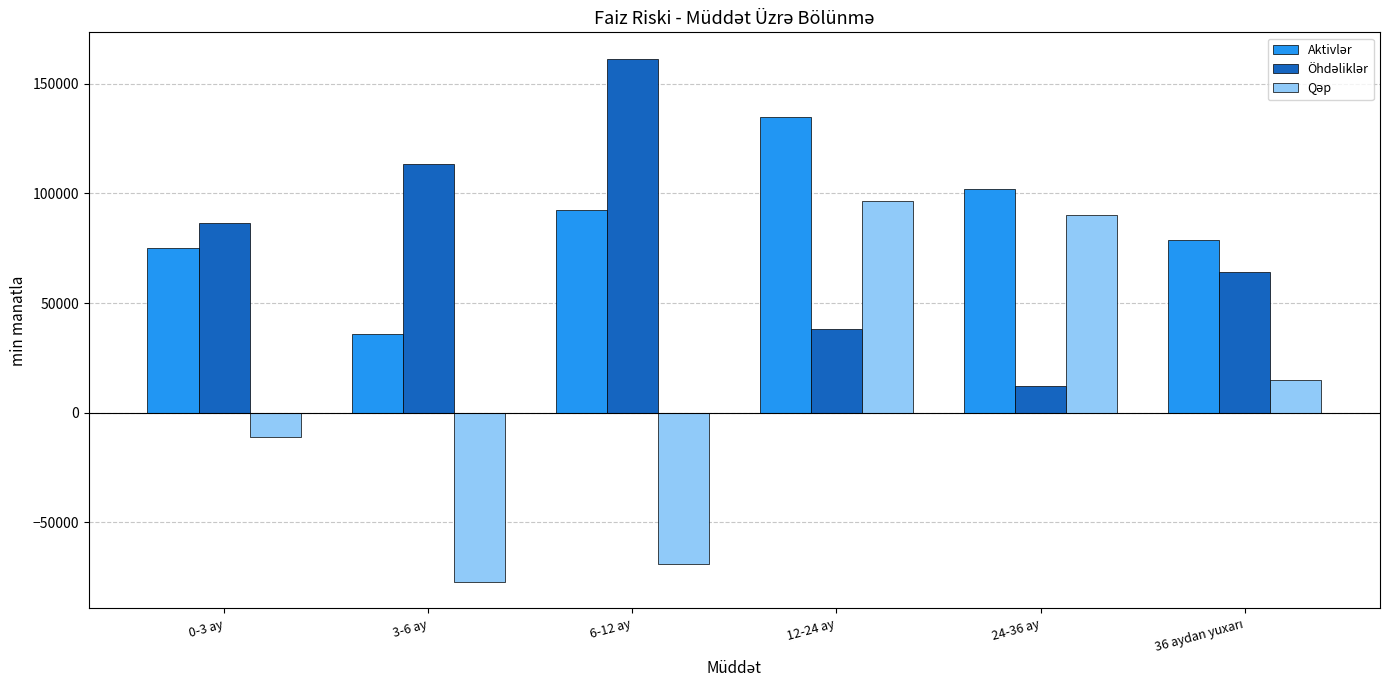

What is the total value across all series at 3-6 ay?

71916.2